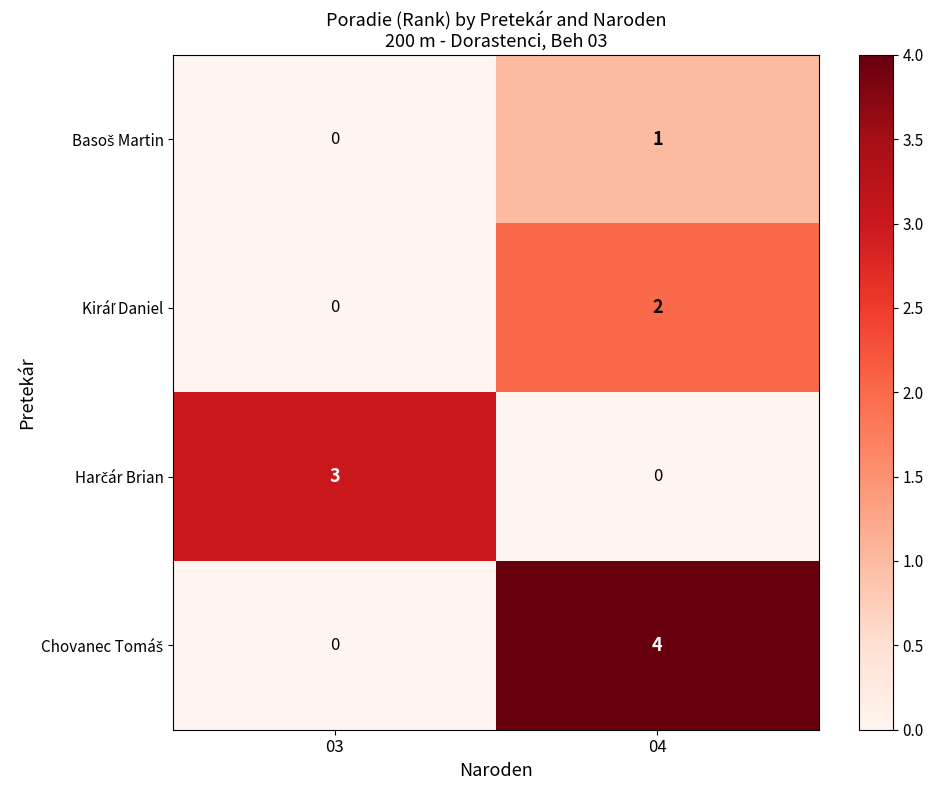

What is the greatest value displayed?

4